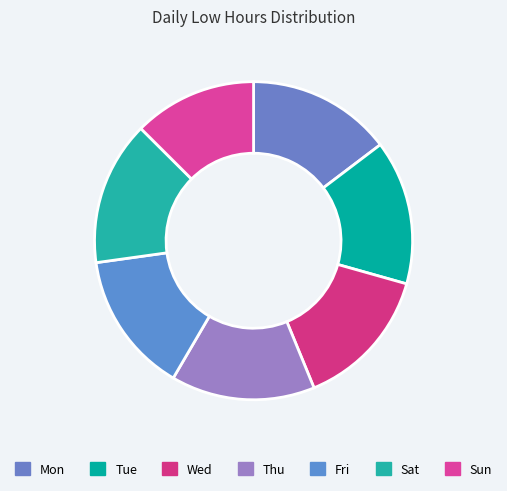

What portion of the pie excludes Tue?

85.3%